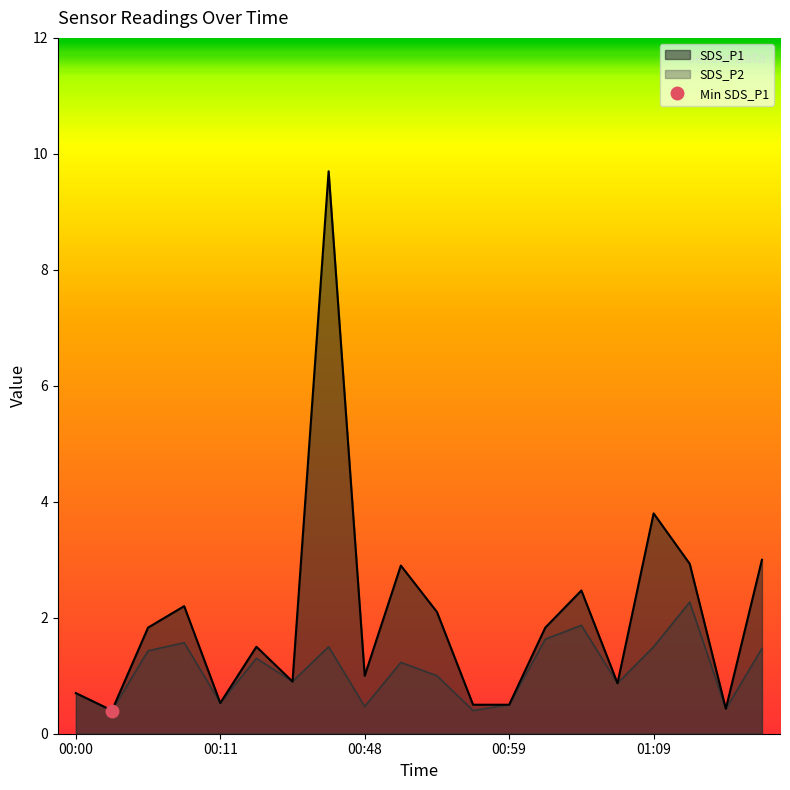

What is the sum of the SDS_P2 values at 01:04 and 00:49?

3.1